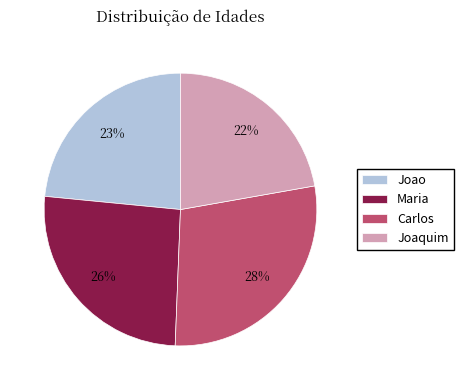

Approximately how many times larger is the value at Joao compared to Maria?

0.9